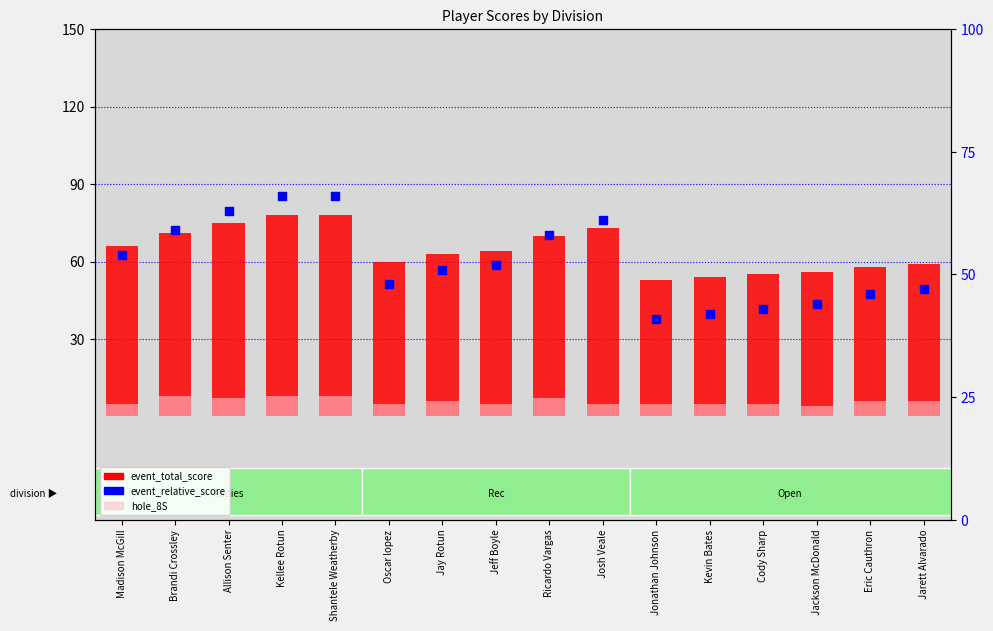

Which series has the widest spread of Y values?

event_total_score